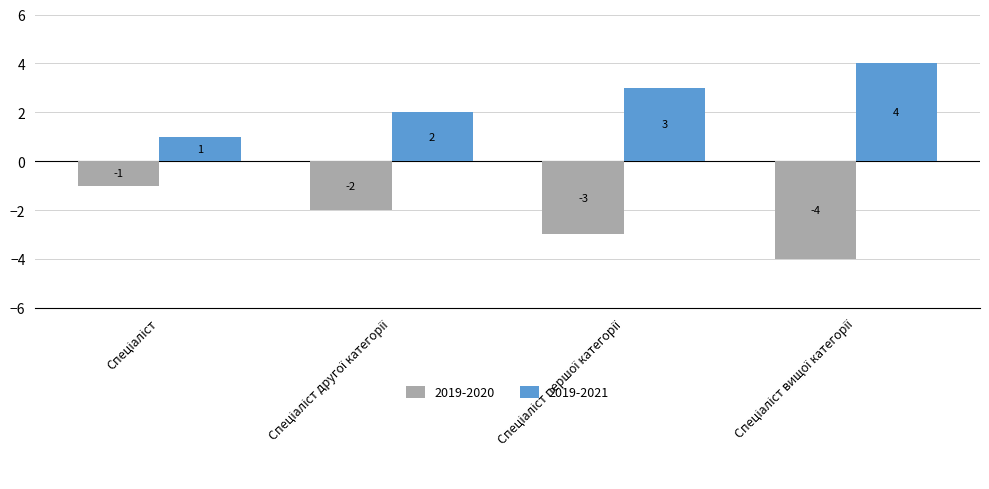

What is the difference between the maximum and minimum values in the 2019-2021 series?

3